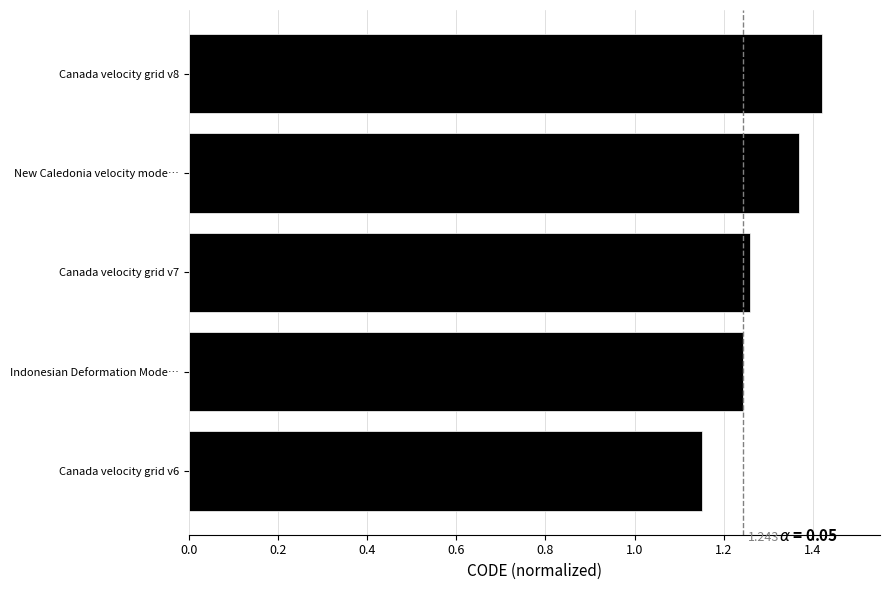

Rank the categories by value from highest to lowest.

Canada velocity grid v8, New Caledonia velocity mode…, Canada velocity grid v7, Indonesian Deformation Mode…, Canada velocity grid v6